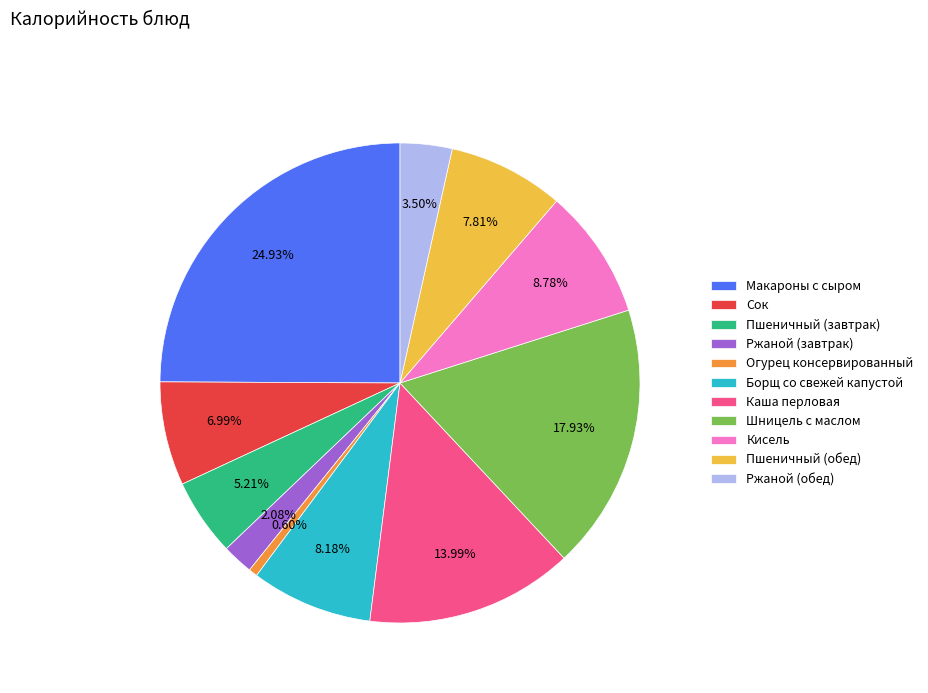

What is the largest slice in the pie chart?

Макароны с сыром